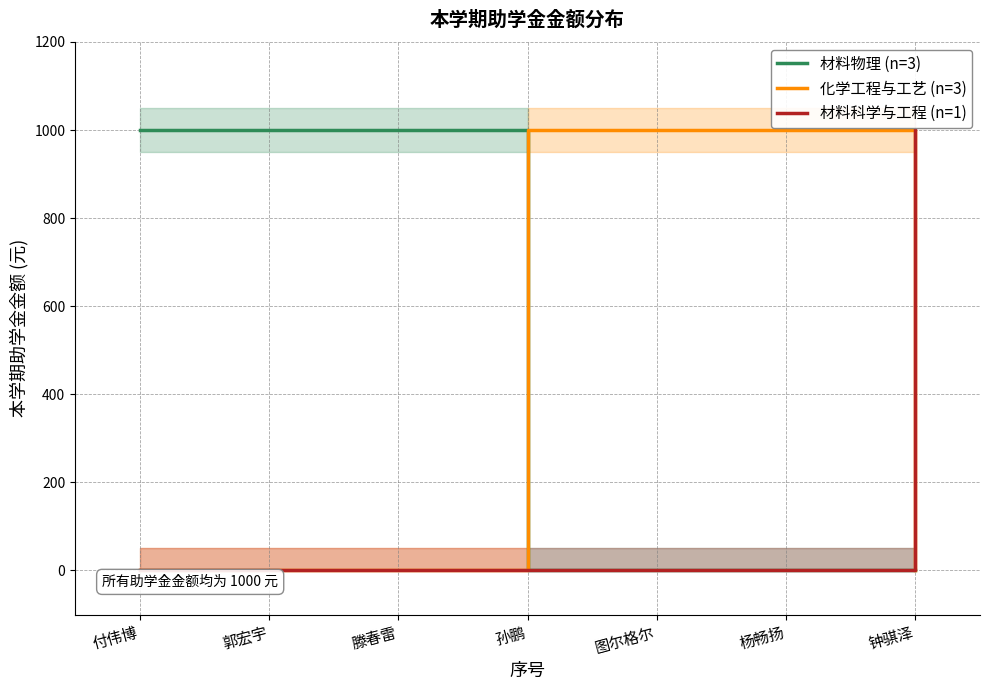

The 化学工程与工艺 (n=3) series shows 0 at 付伟博. True or false?

True